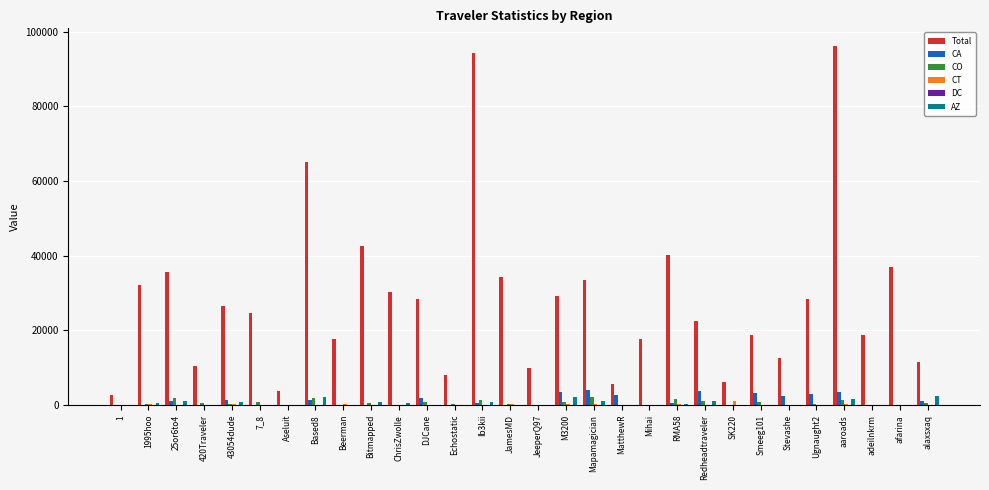

How many data points does each series have?

30